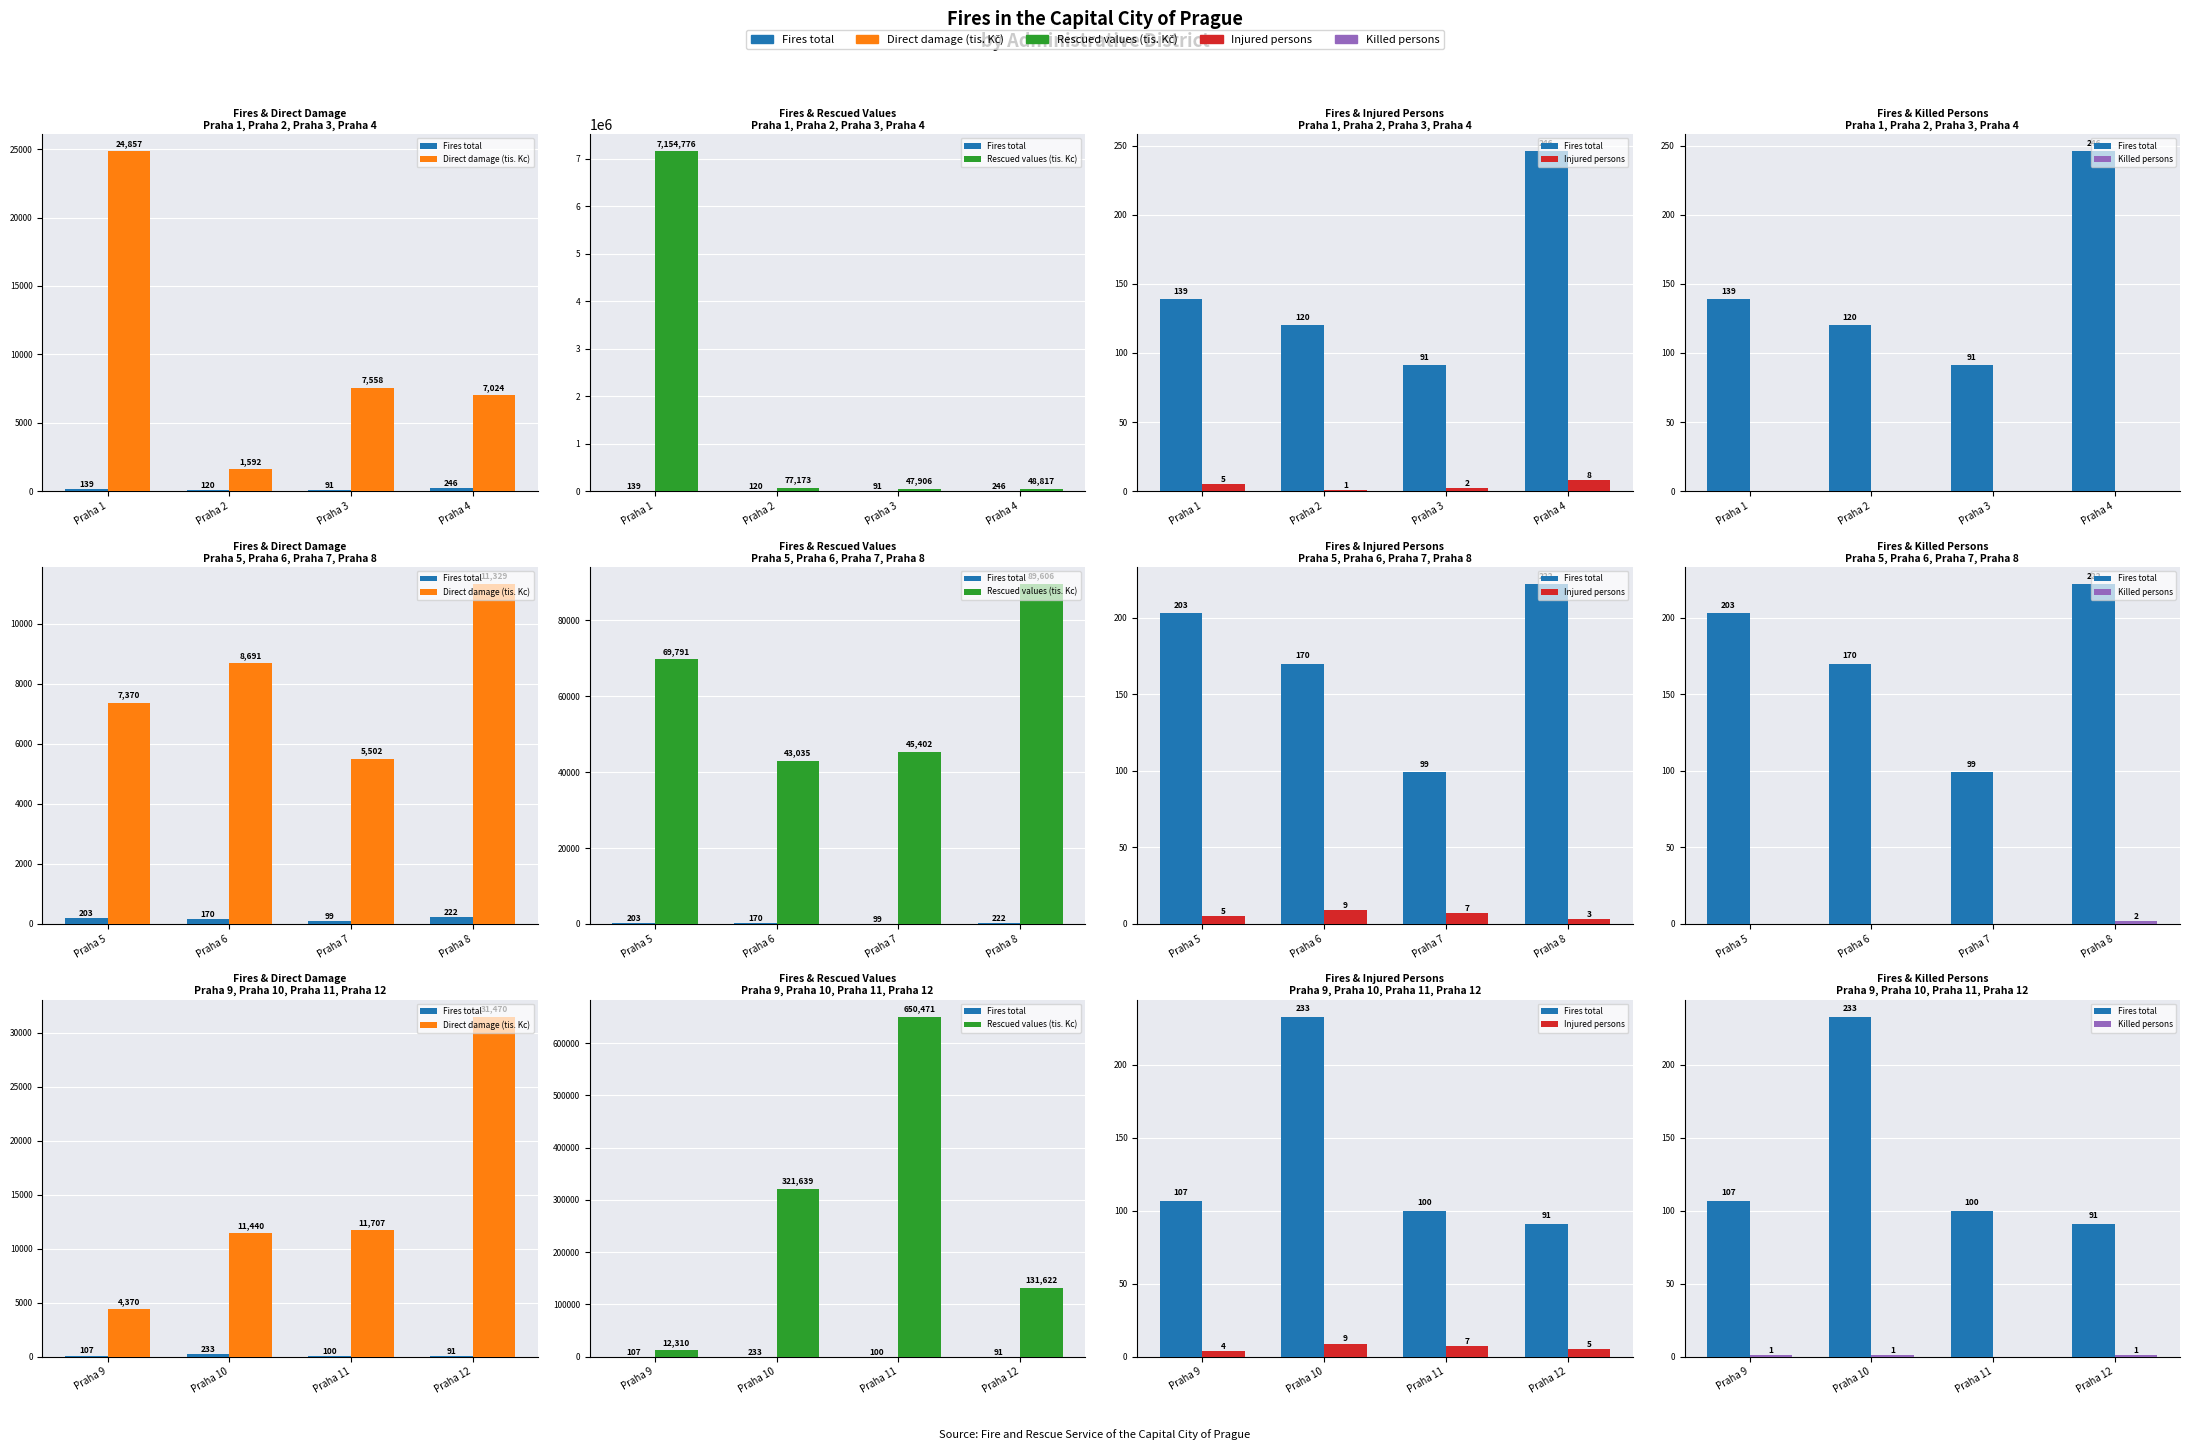

Is the value of Rescued values (tis. Kc) at Praha 10 greater than the value of Injured persons at Praha 9?

Yes